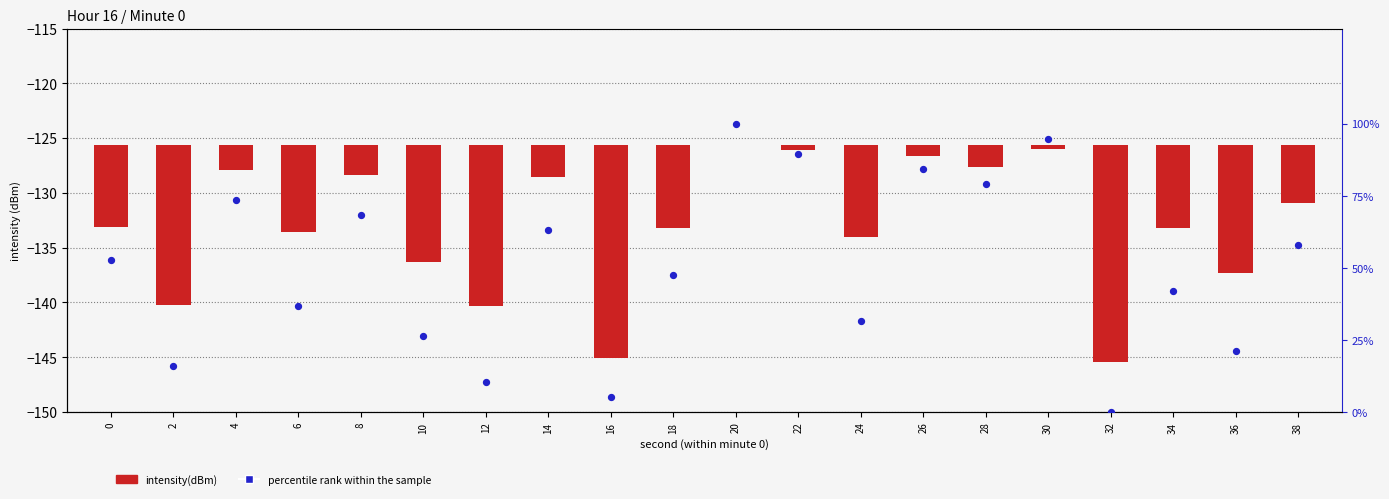

At which category is the sum across all series the highest?

20